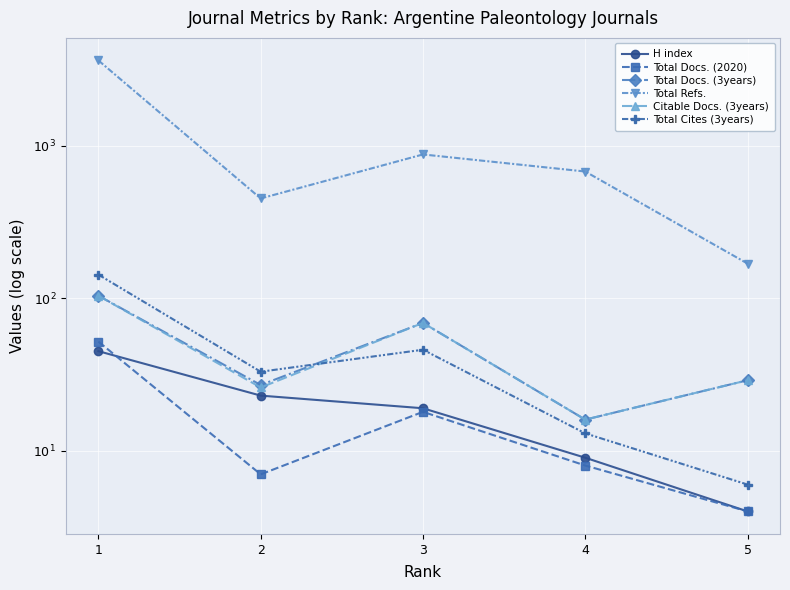

Reading right to left, extract all data points from this chart.

H index: 4	9	19	23	45
Total Docs. (2020): 4	8	18	7	52
Total Docs. (3years): 29	16	69	27	104
Total Refs.: 169	679	879	452	3637
Citable Docs. (3years): 29	16	69	26	104
Total Cites (3years): 6	13	46	33	143